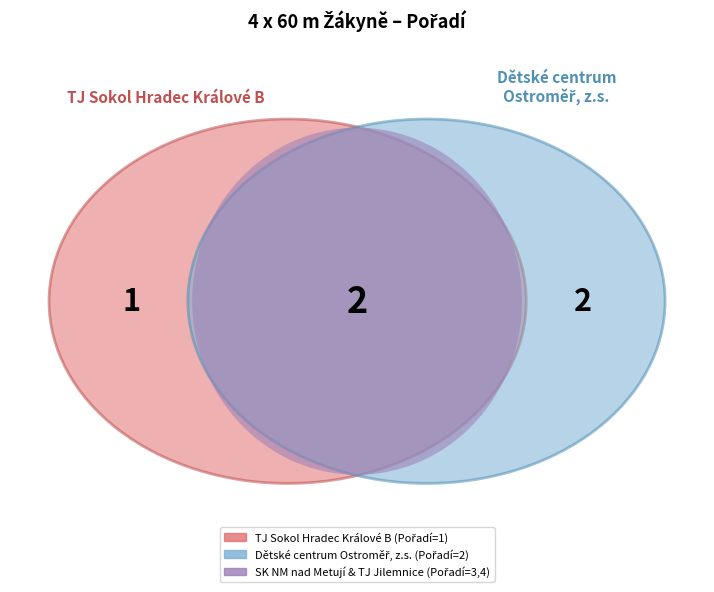

How many segments does this pie chart have?

4